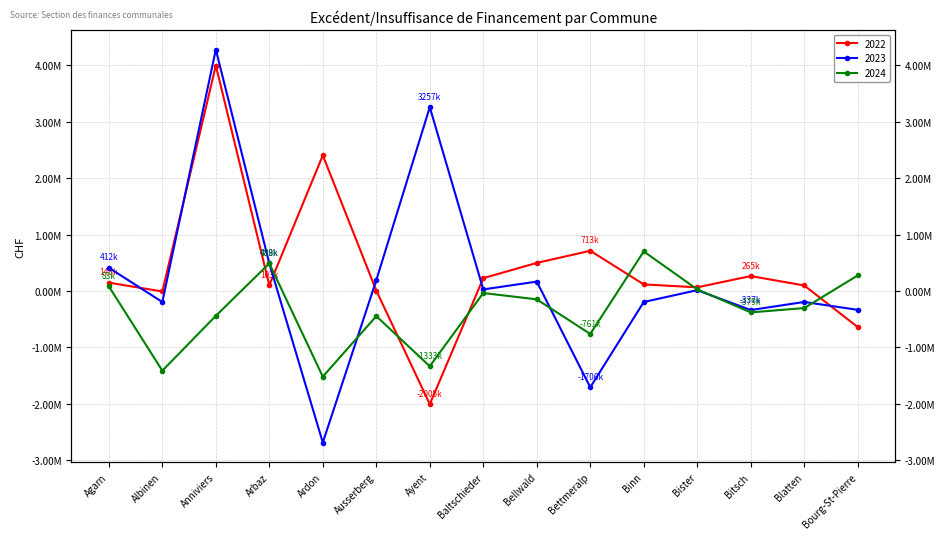

Reading right to left, extract all data points from this chart.

2022: Bourg-St-Pierre=-638632.1	Blatten=98118.2	Bitsch=264841.5	Bister=65708.3	Binn=117193.8	Bettmeralp=713107.4	Bellwald=498283.4	Baltschieder=227773.8	Ayent=-2005200.6	Ausserberg=7626.6	Ardon=2403677.6	Arbaz=103050.9	Anniviers=3995122.2	Albinen=-7784.6	Agarn=148006.1
2023: Bourg-St-Pierre=-333452.6	Blatten=-193832.7	Bitsch=-337033.7	Bister=15096.0	Binn=-194562.8	Bettmeralp=-1706332.4	Bellwald=166827.8	Baltschieder=28555.5	Ayent=3257027.1	Ausserberg=191989.4	Ardon=-2684103.3	Arbaz=487728.8	Anniviers=4278614.1	Albinen=-194516.3	Agarn=412473.5
2024: Bourg-St-Pierre=276004.8	Blatten=-302105.1	Bitsch=-378601.4	Bister=29263.5	Binn=701425.7	Bettmeralp=-760710.1	Bellwald=-147511.5	Baltschieder=-35480.5	Ayent=-1333197.4	Ausserberg=-445222.7	Ardon=-1516960.9	Arbaz=489202.3	Anniviers=-439671.5	Albinen=-1411614.3	Agarn=82593.7